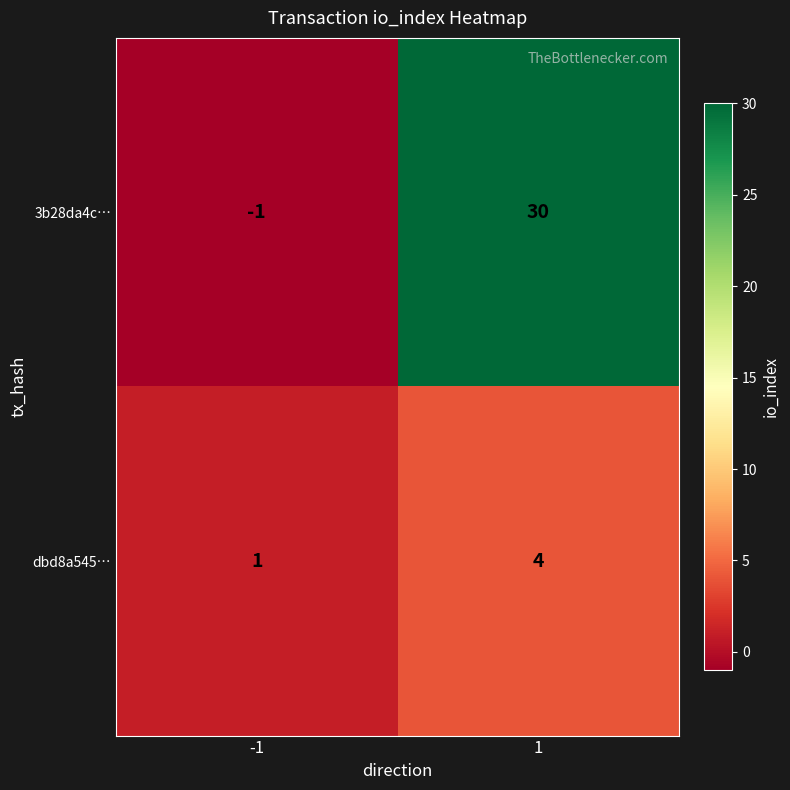

Reading left to right, transcribe all the data shown in this chart.

3b28da4c…: -1=-1	1=30
dbd8a545…: -1=1	1=4